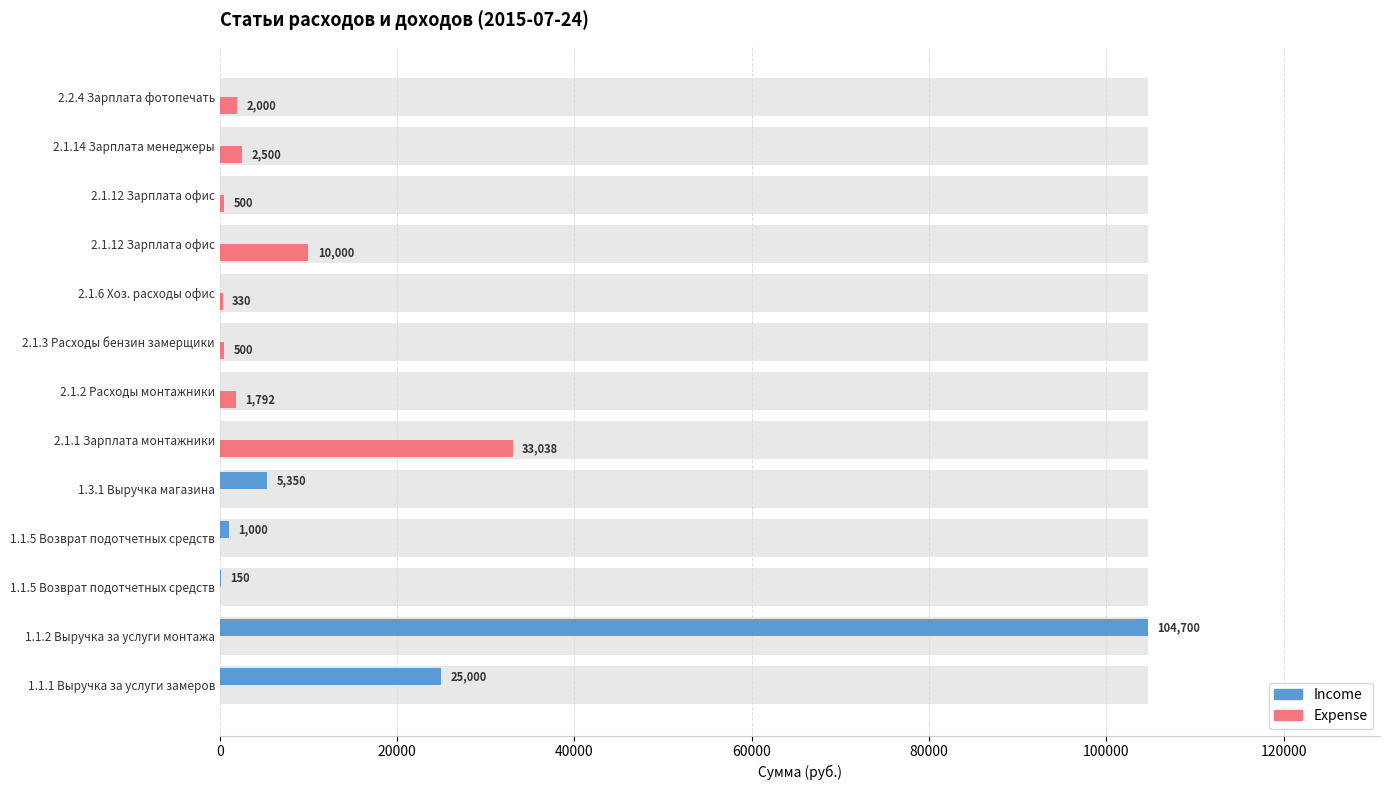

How many bars are there in each group?

2